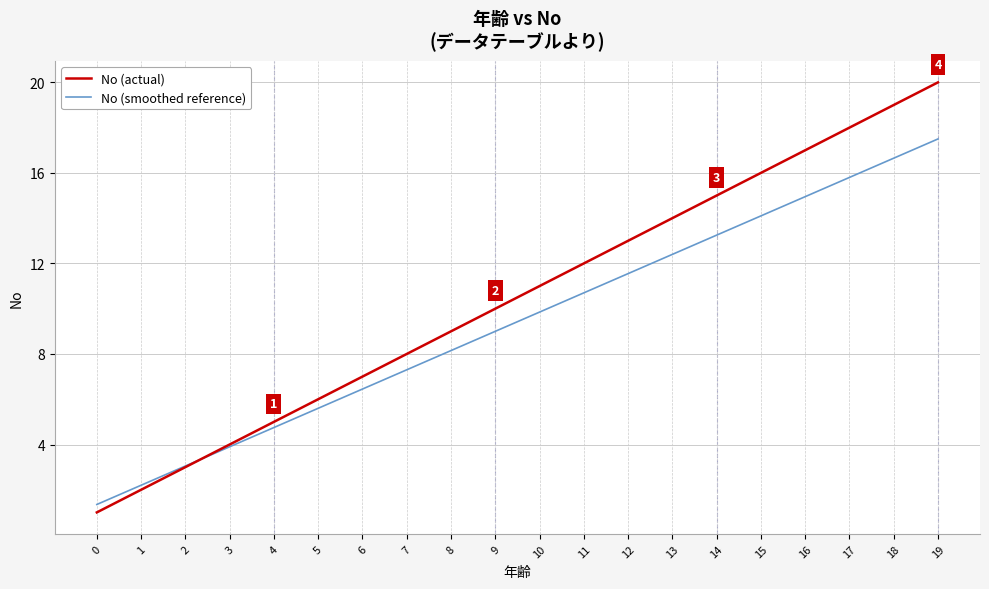

At which category is the sum across all series the highest?

19